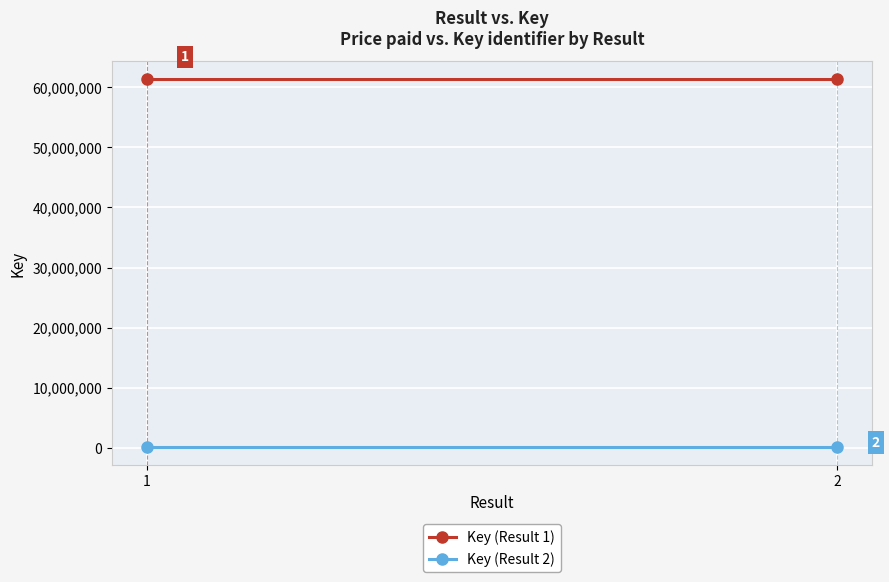

What is the total value across all series at 1?

61502784